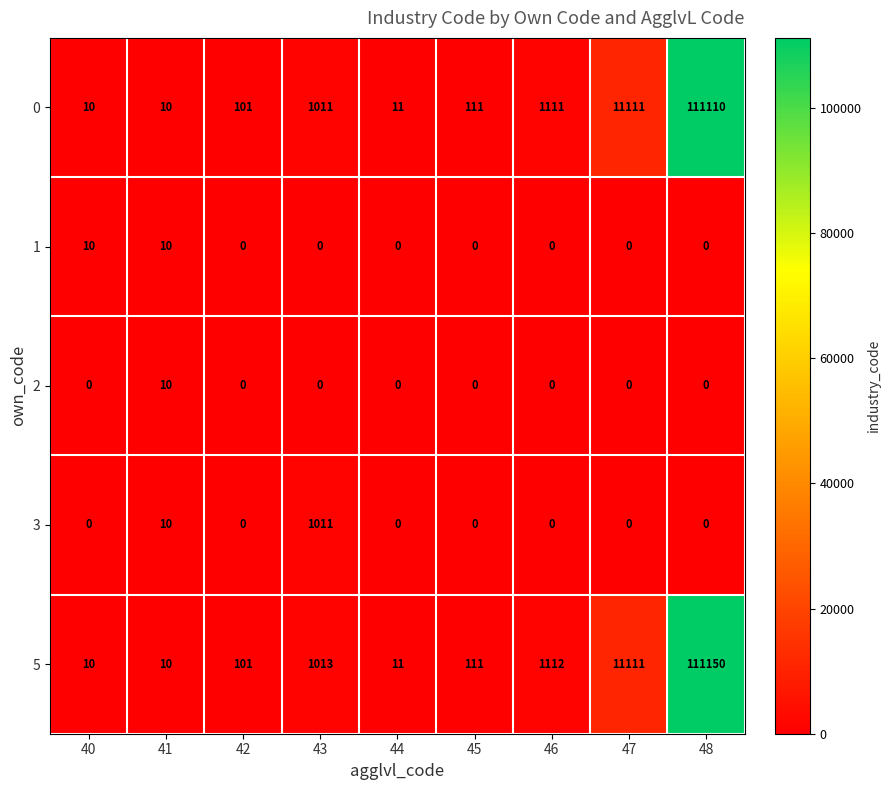

Which series has the largest range (max minus min)?

5